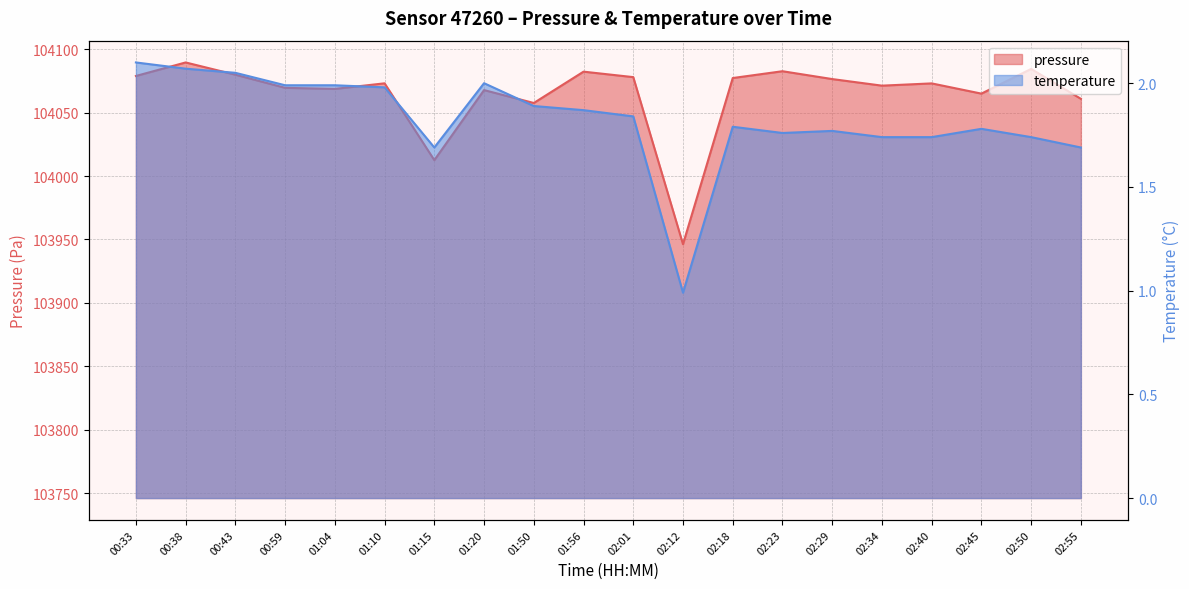

Where is the first local minimum for pressure?

01:04